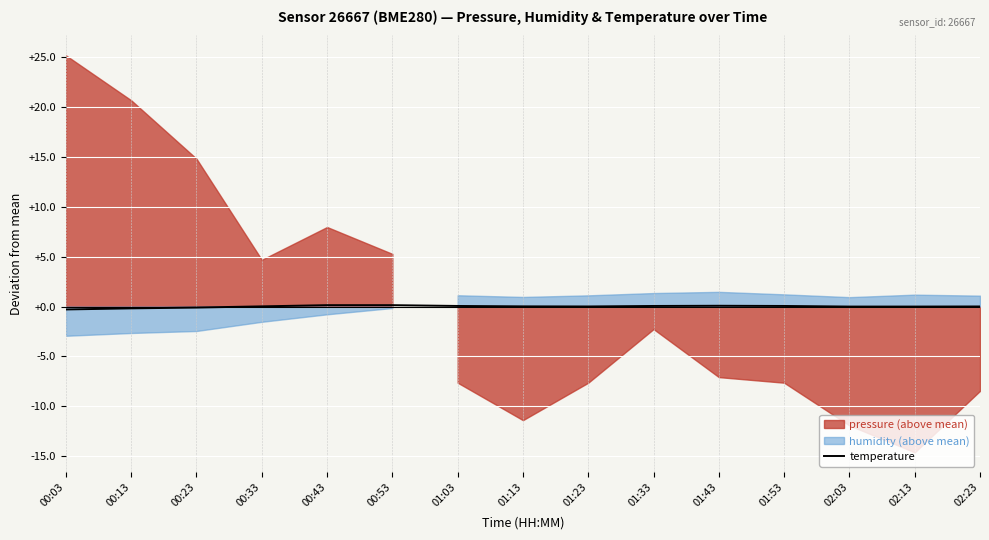

Is it true that the value at 00:13 is -0.2?

True